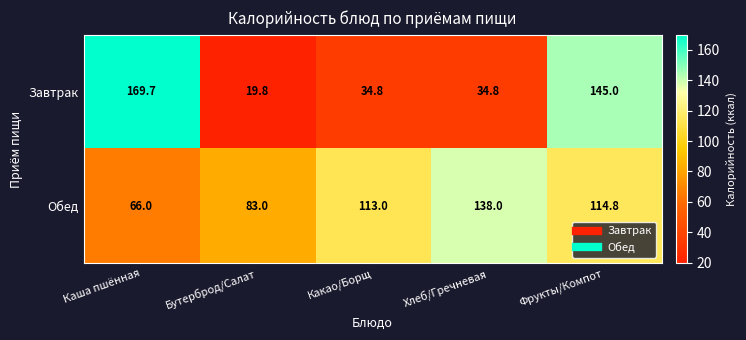

True or false: Завтрак has a value of 212.1 at Фрукты/Компот.

False